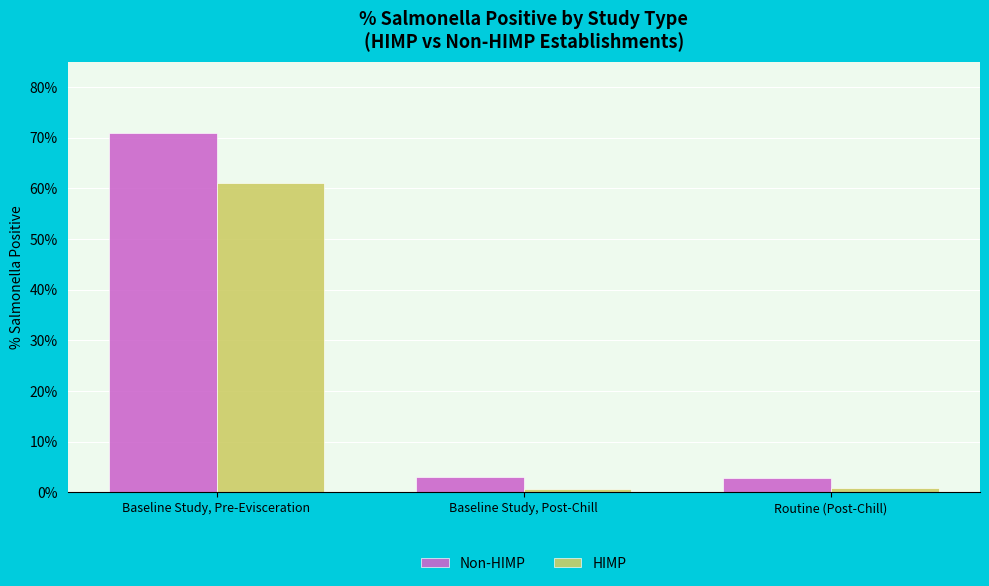

At which category is the sum across all series the highest?

Baseline Study, Pre-Evisceration